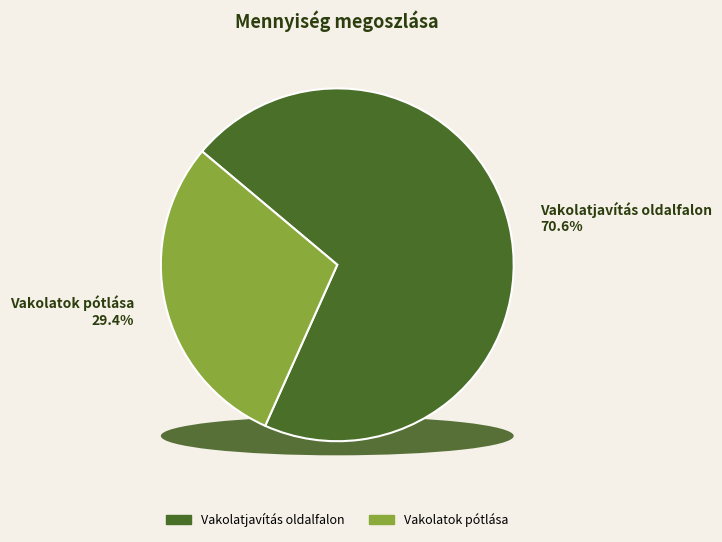

What is the largest slice in the pie chart?

Vakolatjavítás oldalfalon